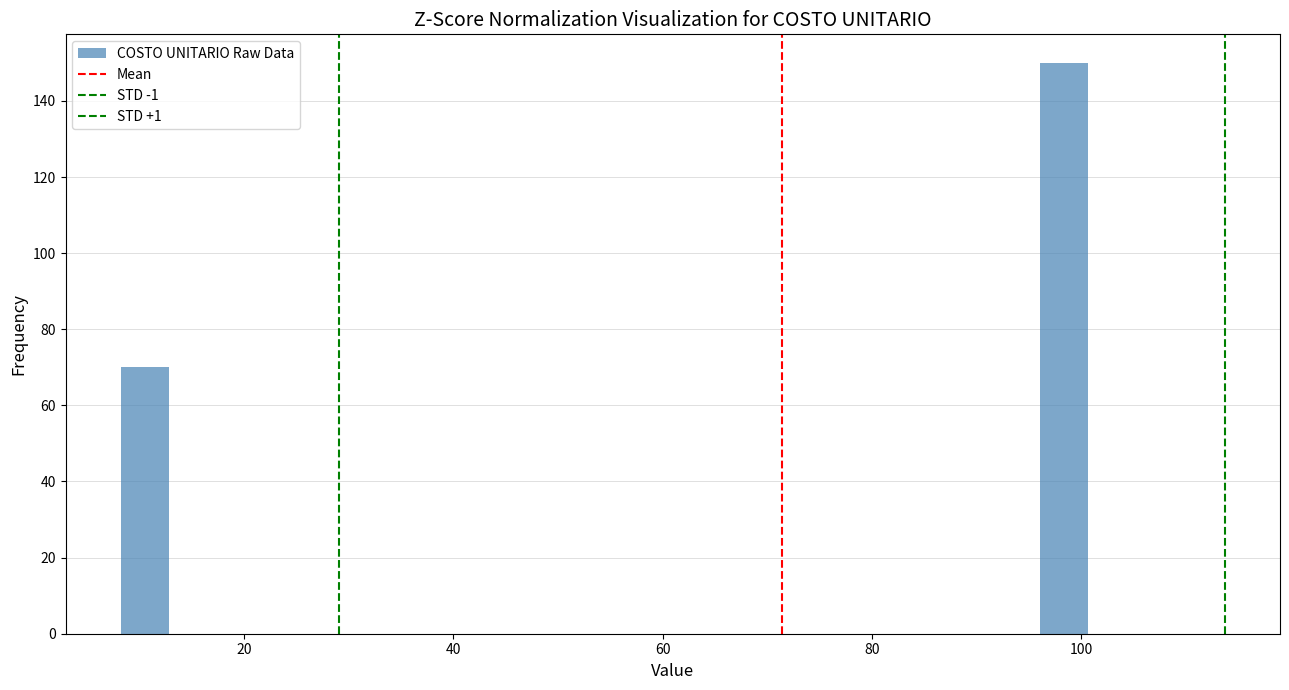

Read against the x-axis, roughly where is the centre of the tallest bar?

98